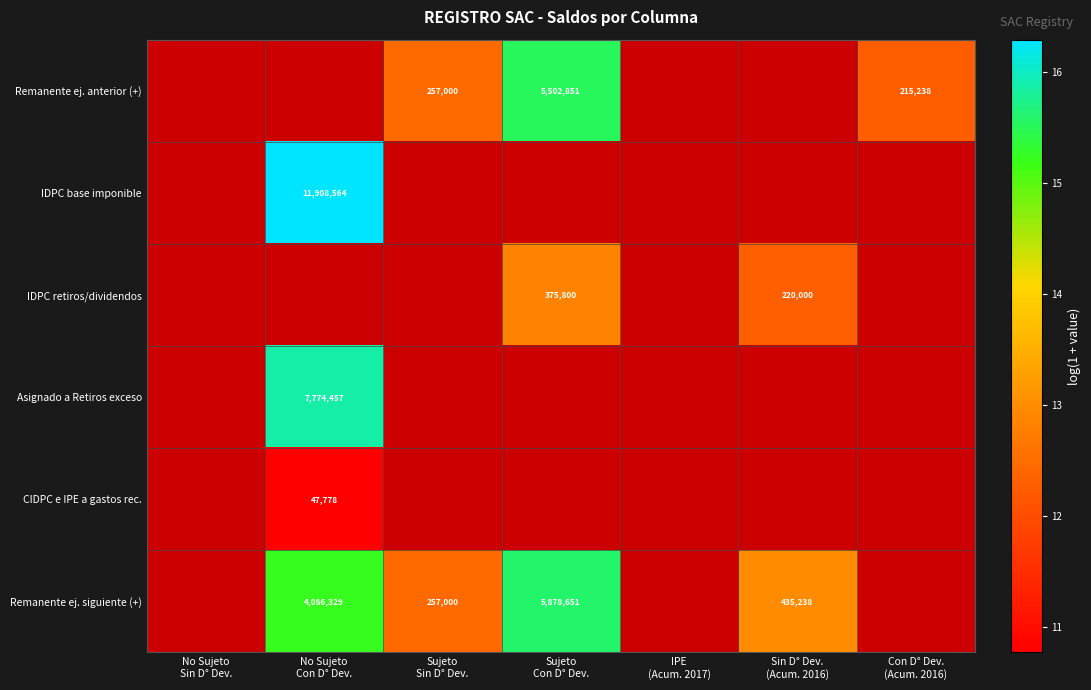

Is the value of IDPC base imponible at Sujeto Sin D° Dev. greater than the value of CIDPC e IPE a gastos rec. at Sujeto Con D° Dev.?

No